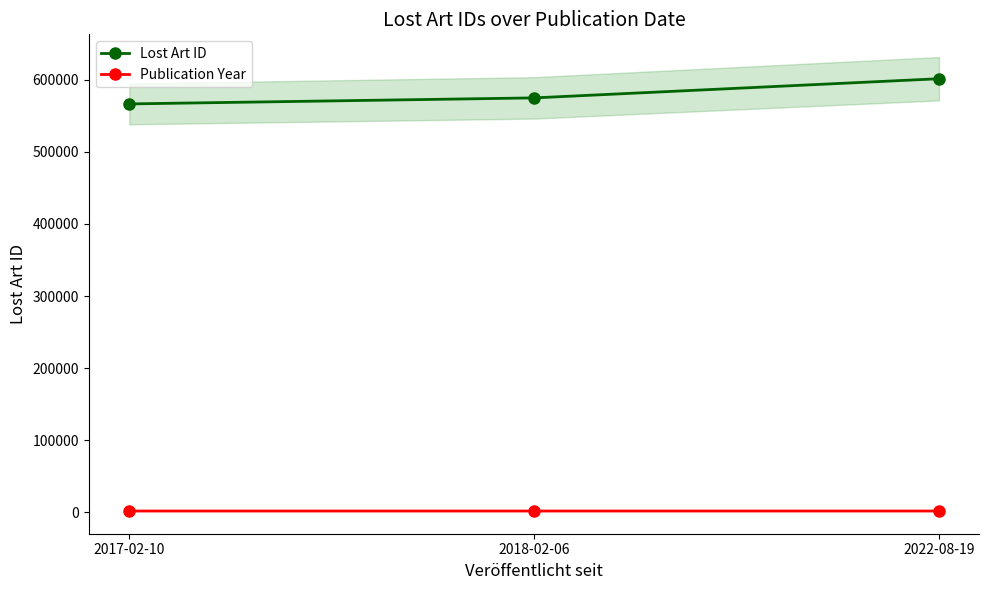

What is the maximum value shown in the chart?

601423